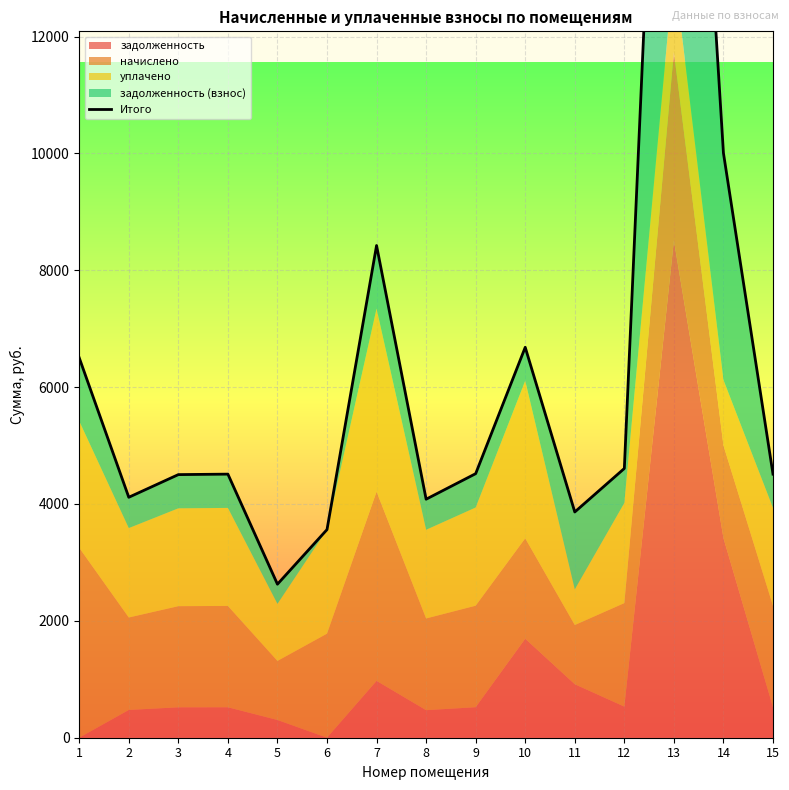

Is it true that the value at 11 is 1999.7?

False